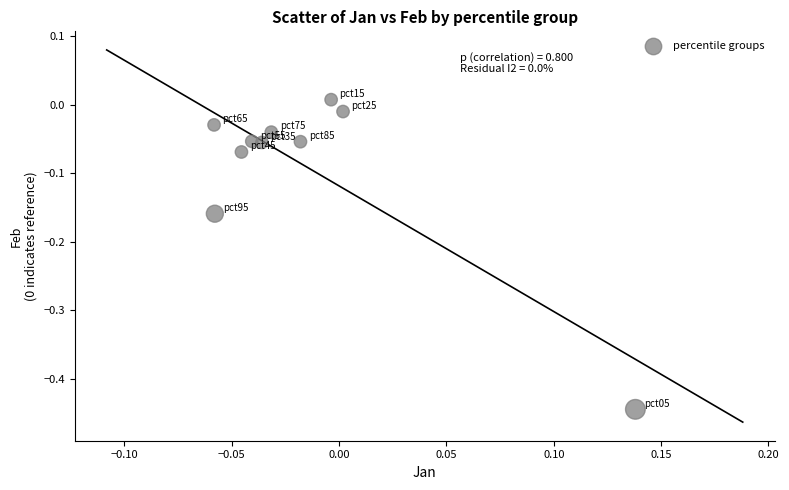

What is the range of Y values (max minus min)?

0.5